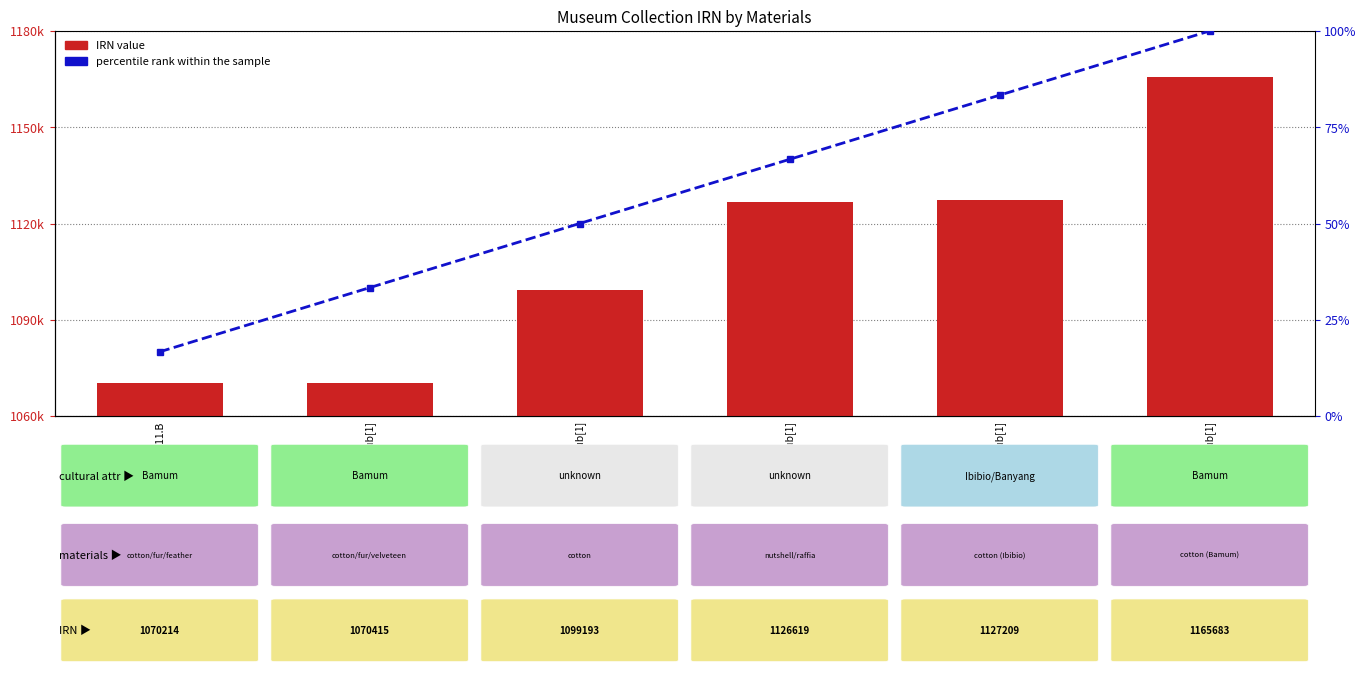

What is the difference between the highest and lowest values at 221031.nosub[1]?

1126552.3